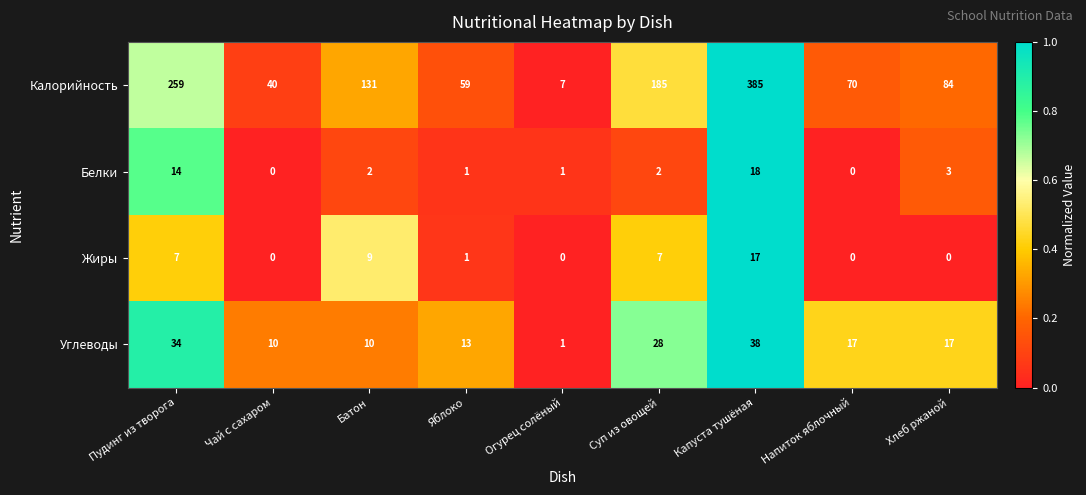

What is the spread (max minus min) of values at Капуста тушёная?

368